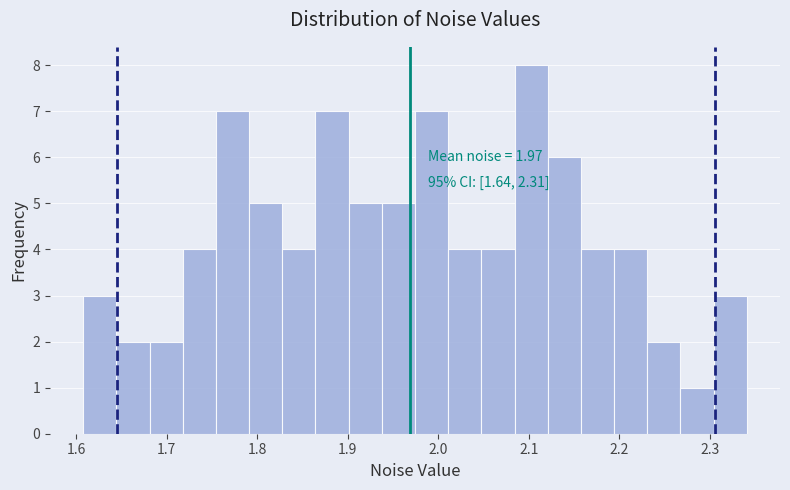

Around what value on the x-axis is the tallest bar? Give the approximate position of its centre, as read against the axis.

2.10